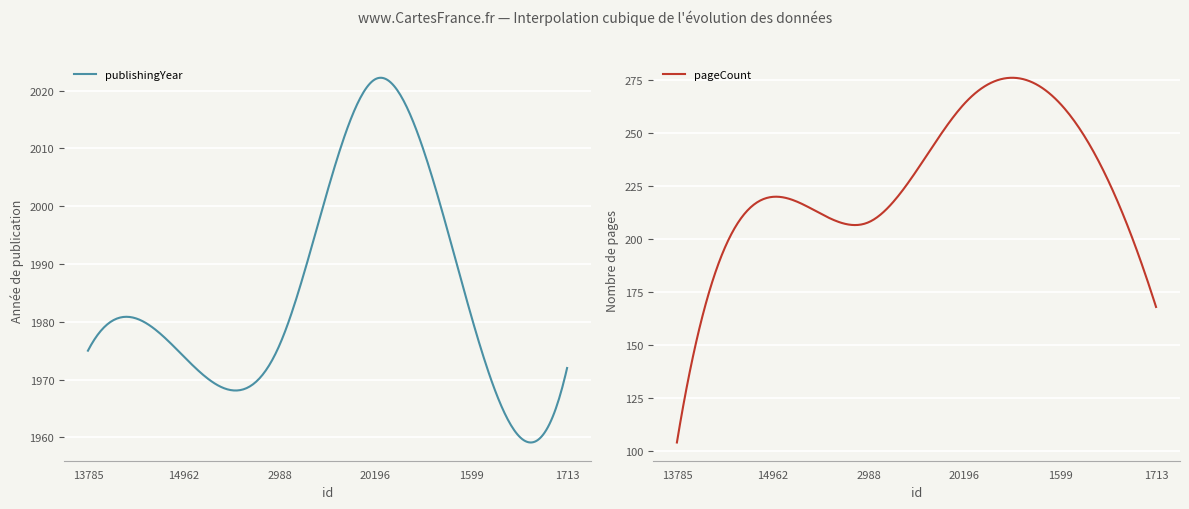

True or false: pageCount and publishingYear intersect in this chart.

False